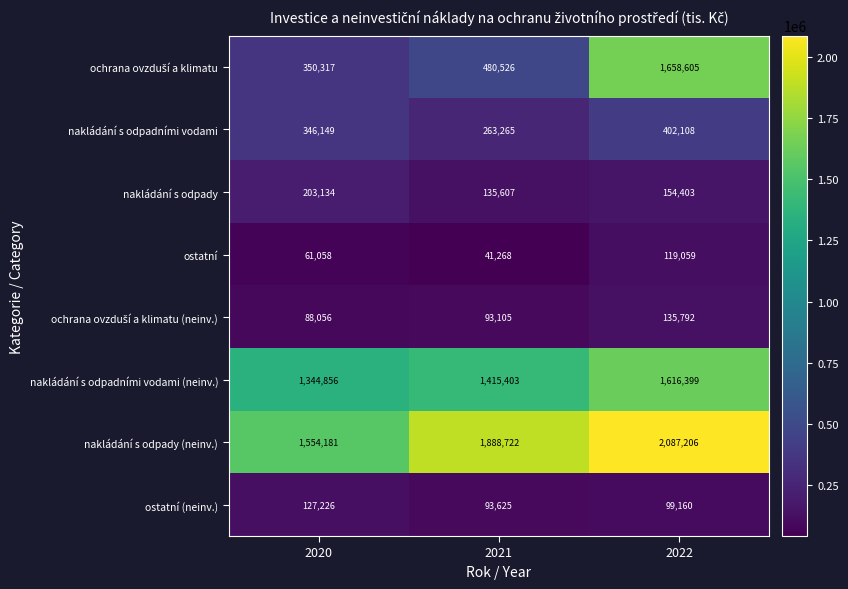

Which series changed the most between 2020 and 2021?

nakládání s odpady (neinv.)